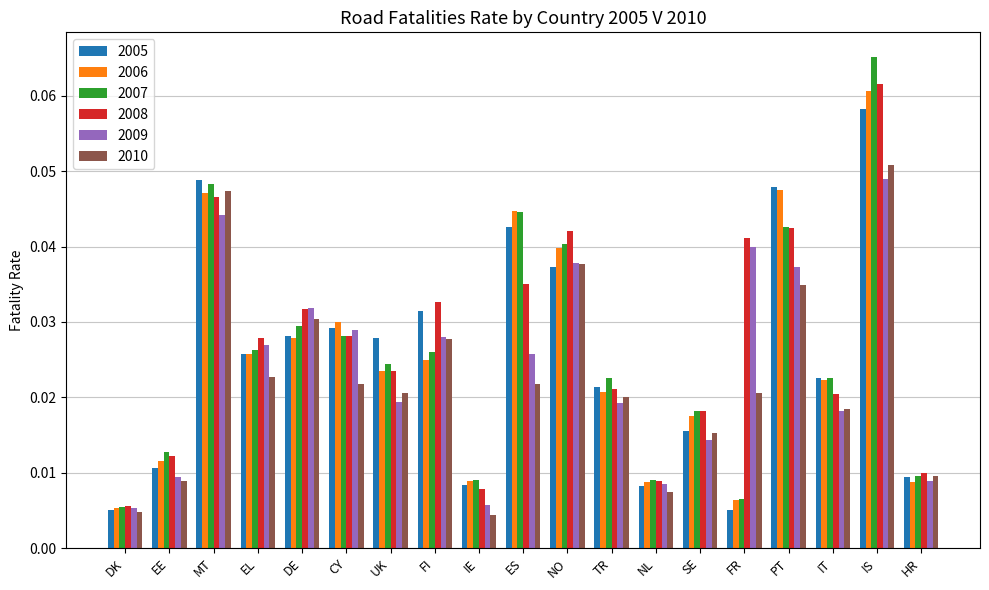

Are the bars horizontal?

No